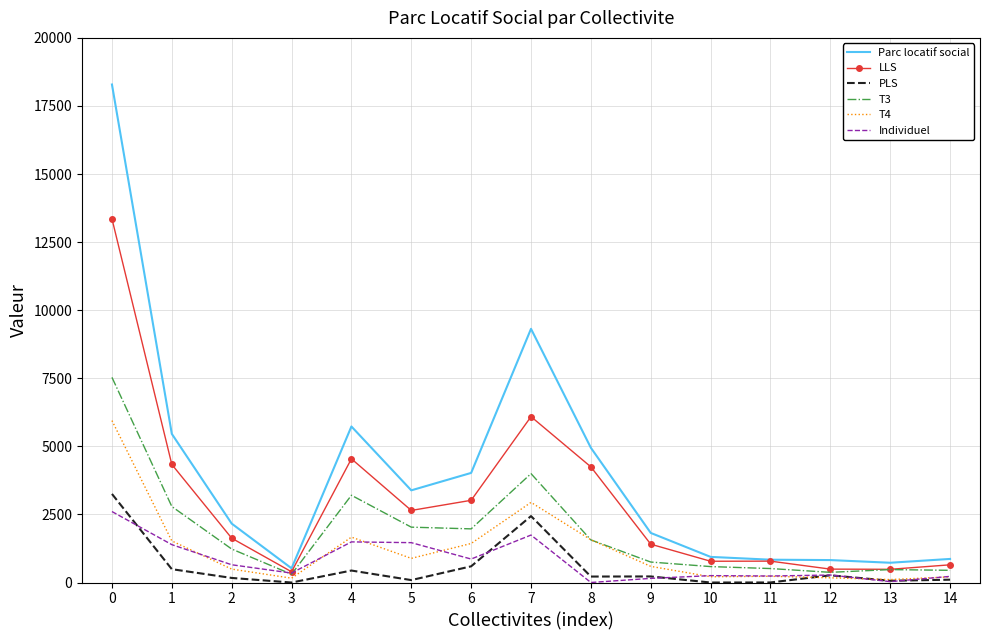

What is the maximum value for Individuel?

2606